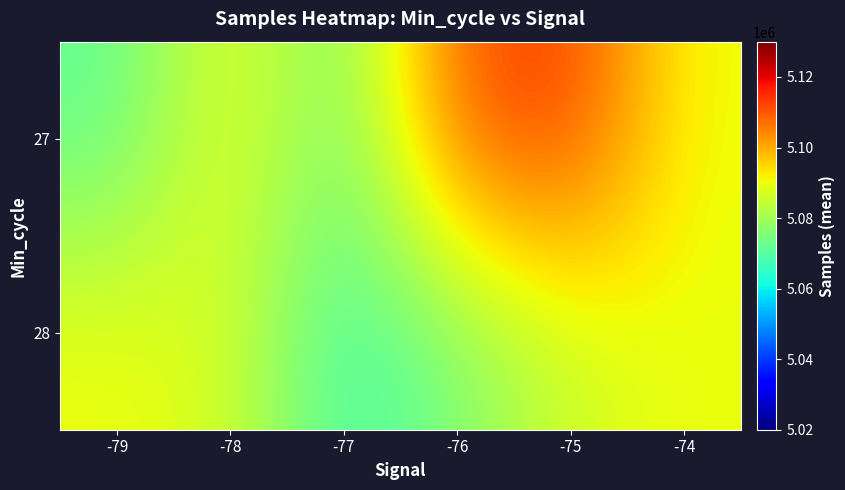

What is the total value across all series at -75?

10199609.4